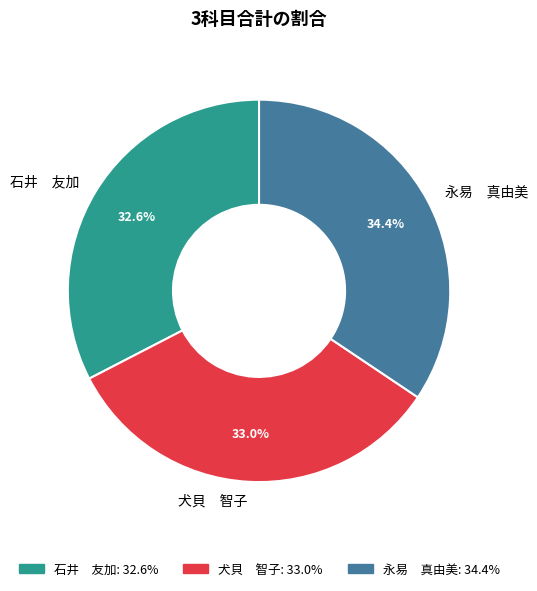

Between 永易 真由美 and 石井 友加, which is larger?

永易 真由美